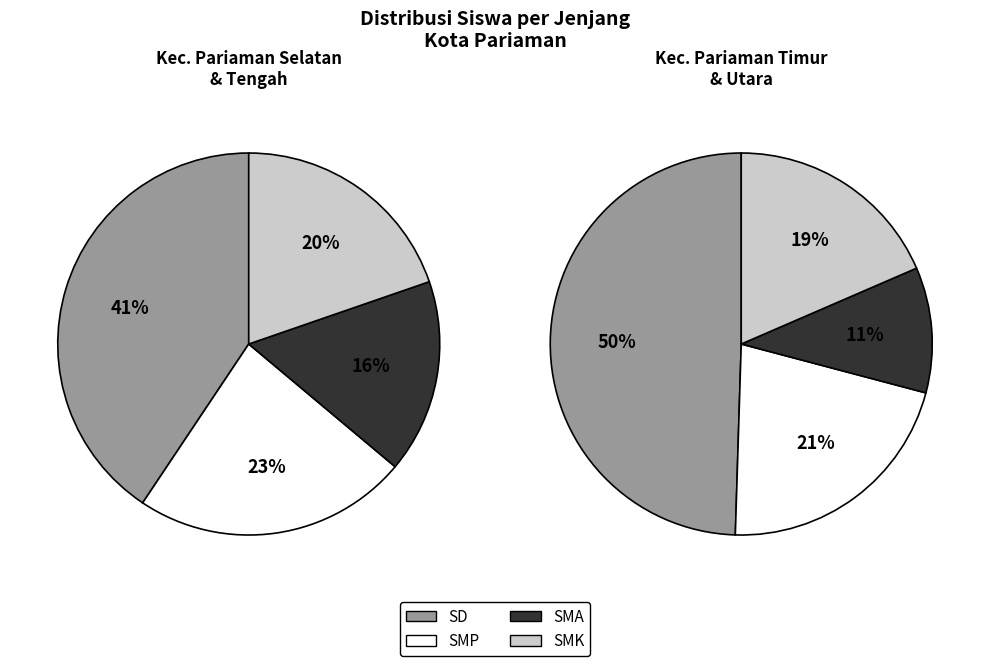

Is there a majority slice in this chart?

No